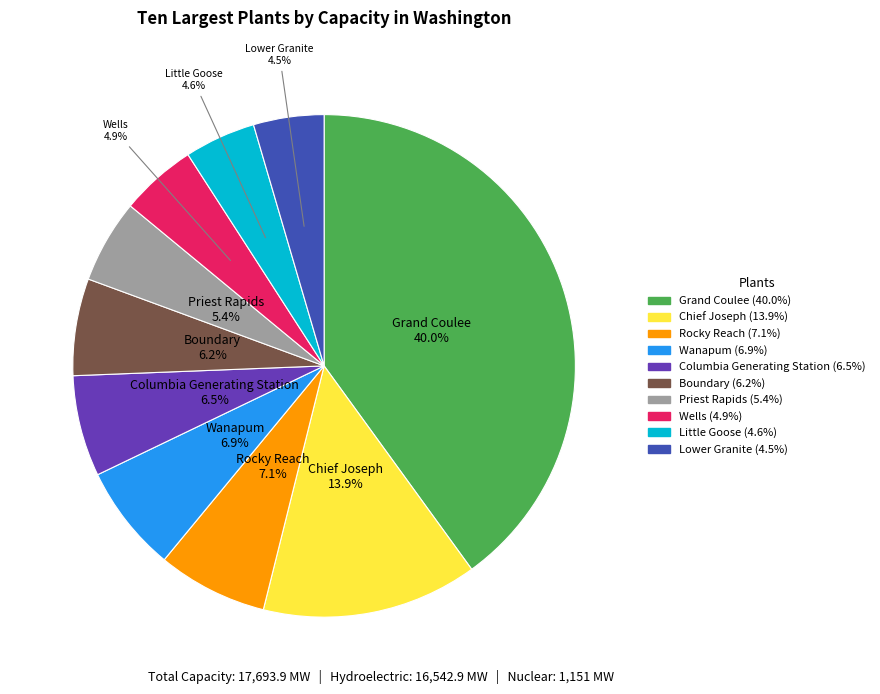

How many slices are in this pie chart?

10